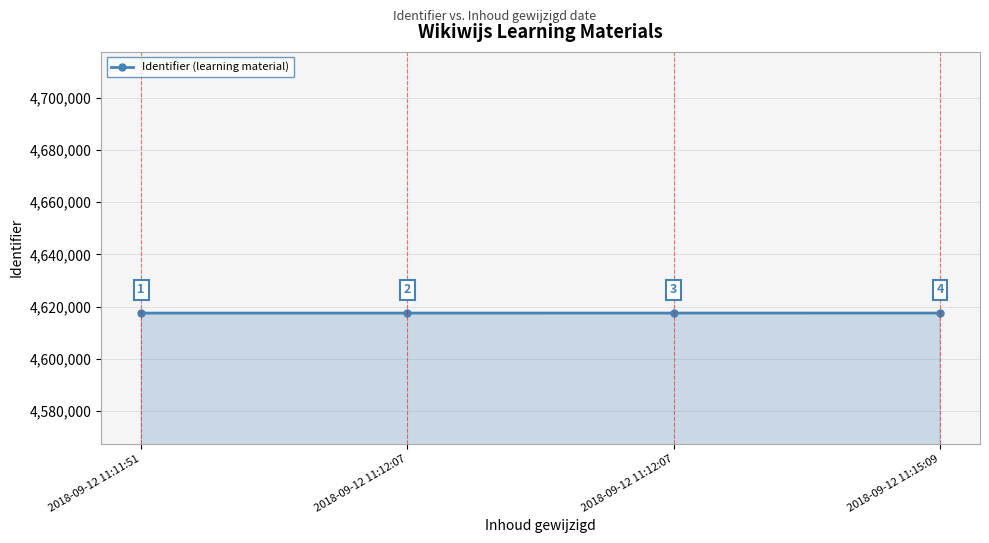

What is the minimum value shown in the chart?

4617538